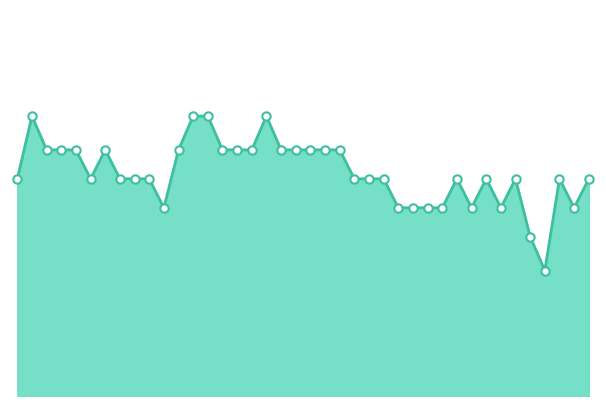

Reading right to left, extract all data points from this chart.

03:18=16.8	03:13=16.7	03:08=16.8	03:03=16.6	02:58=16.6	02:52=16.8	02:47=16.7	02:42=16.8	02:37=16.7	02:32=16.8	02:27=16.7	02:22=16.7	02:17=16.7	02:12=16.7	02:07=16.8	02:02=16.8	01:57=16.8	01:52=16.8	01:47=16.8	01:42=16.8	01:37=16.8	01:32=16.8	01:26=16.9	01:21=16.8	01:16=16.8	01:11=16.8	01:06=16.9	01:01=16.9	00:56=16.8	00:51=16.7	00:46=16.8	00:41=16.8	00:36=16.8	00:31=16.8	00:26=16.8	00:21=16.8	00:16=16.8	00:11=16.8	00:05=16.9	00:00=16.8